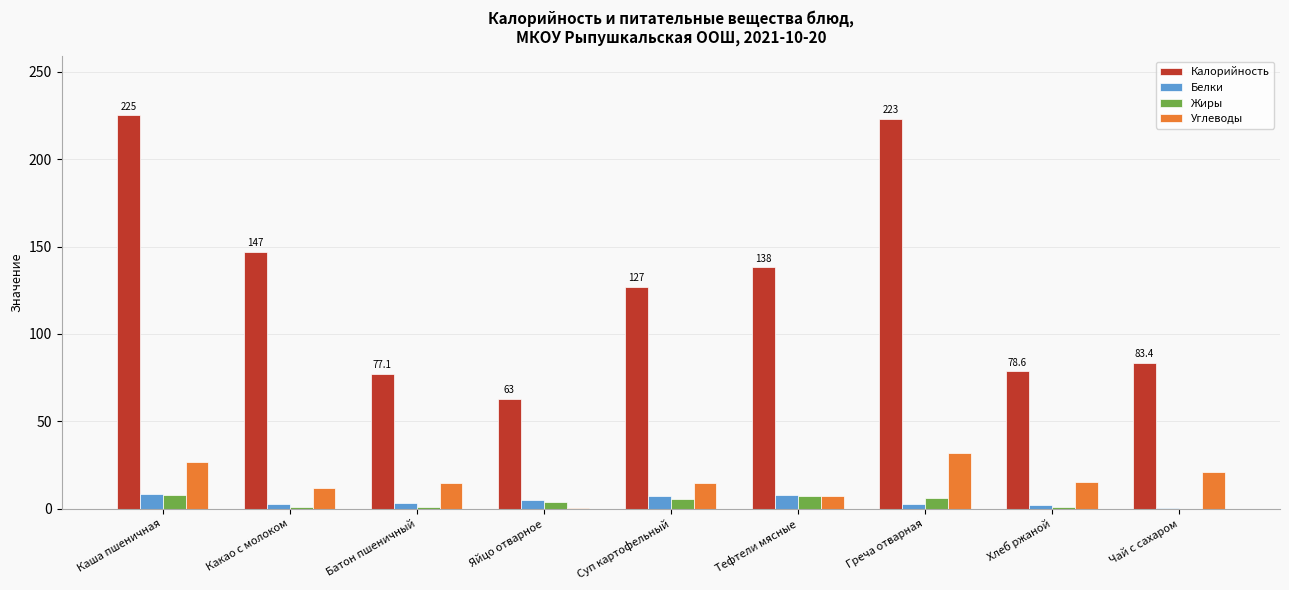

What is the maximum value shown in the chart?

225.0